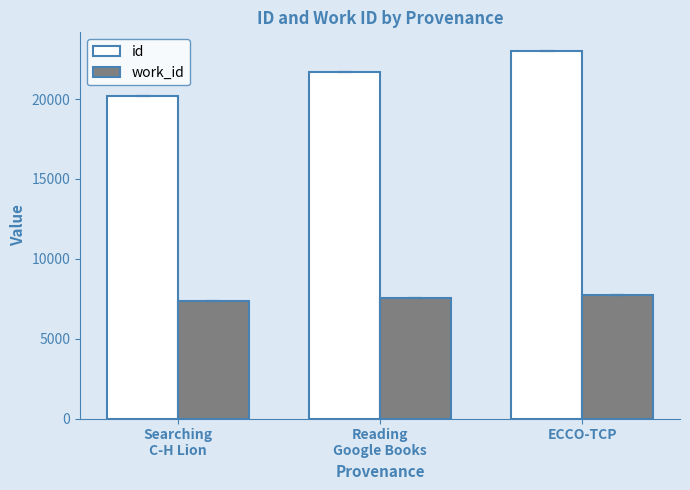

Rank the series by their maximum value, from lowest to highest.

work_id, id